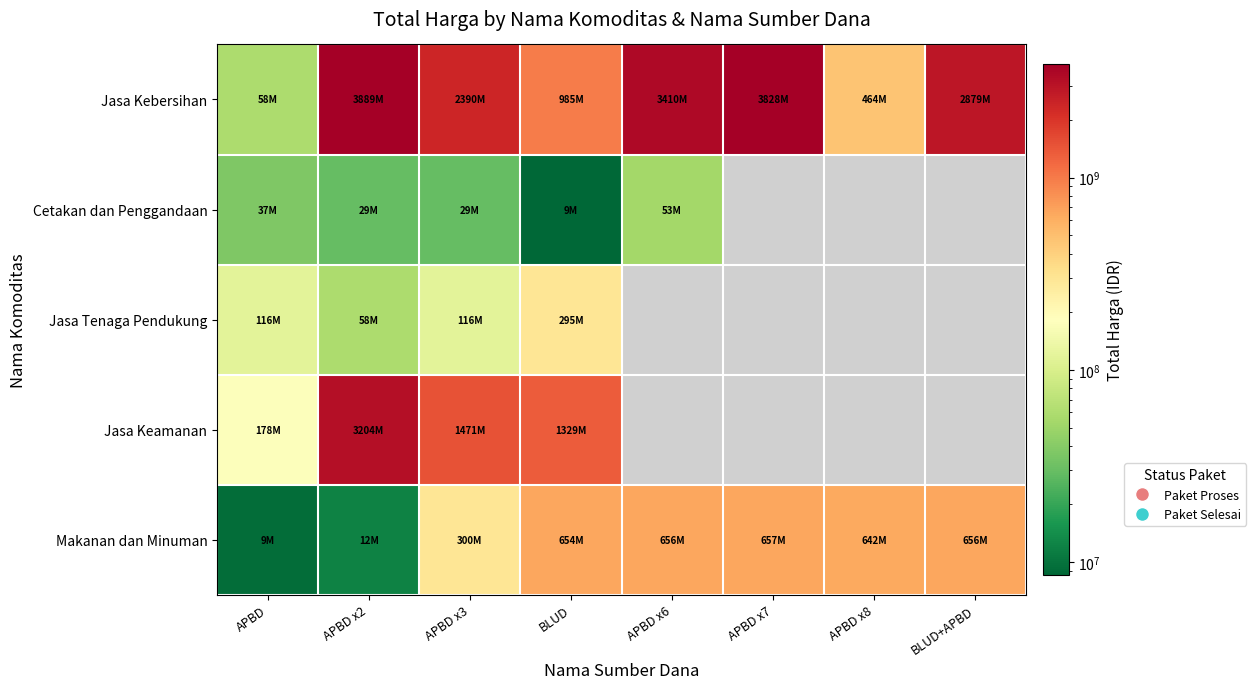

Count the number of categories in the chart.

8